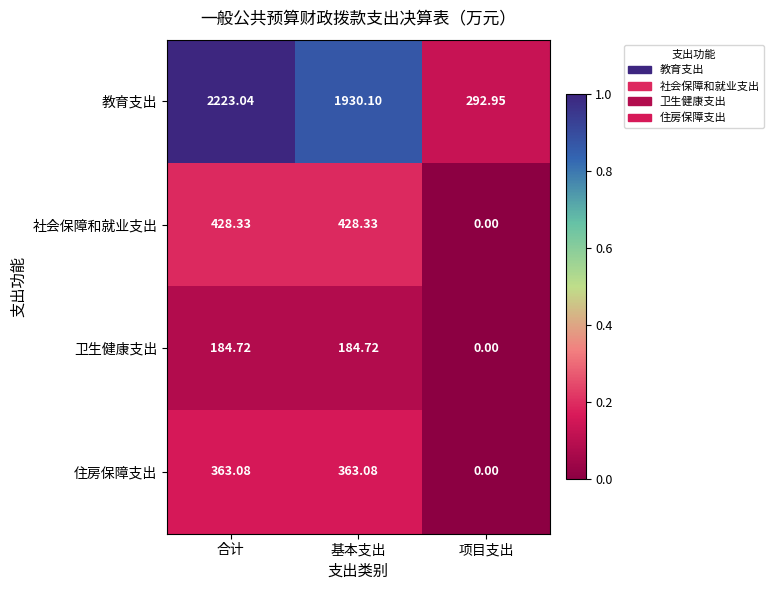

At which category is the sum across all series the highest?

合计